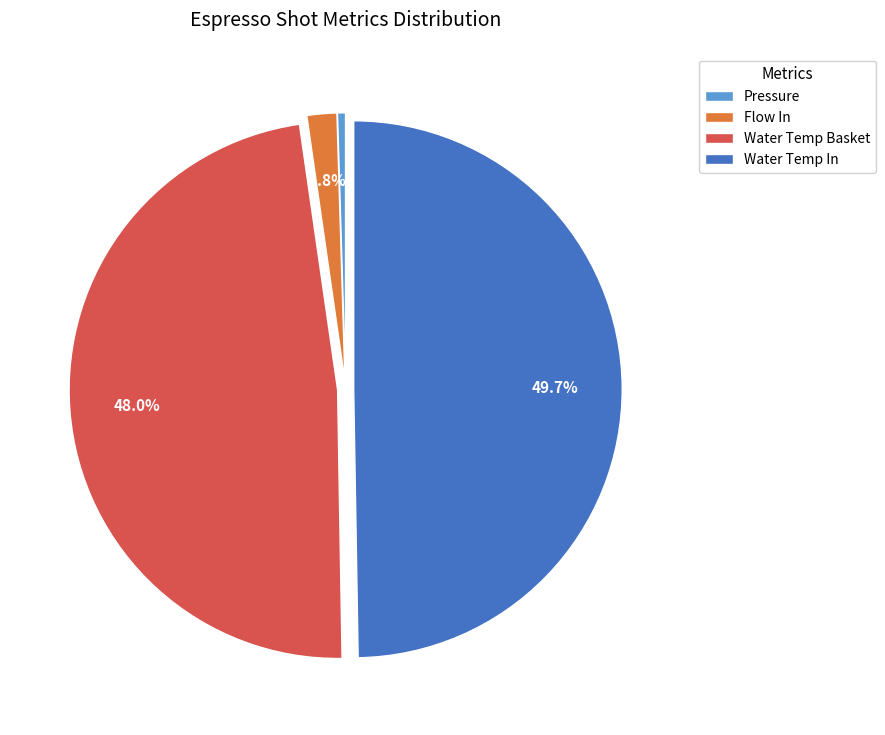

How many segments does this pie chart have?

4